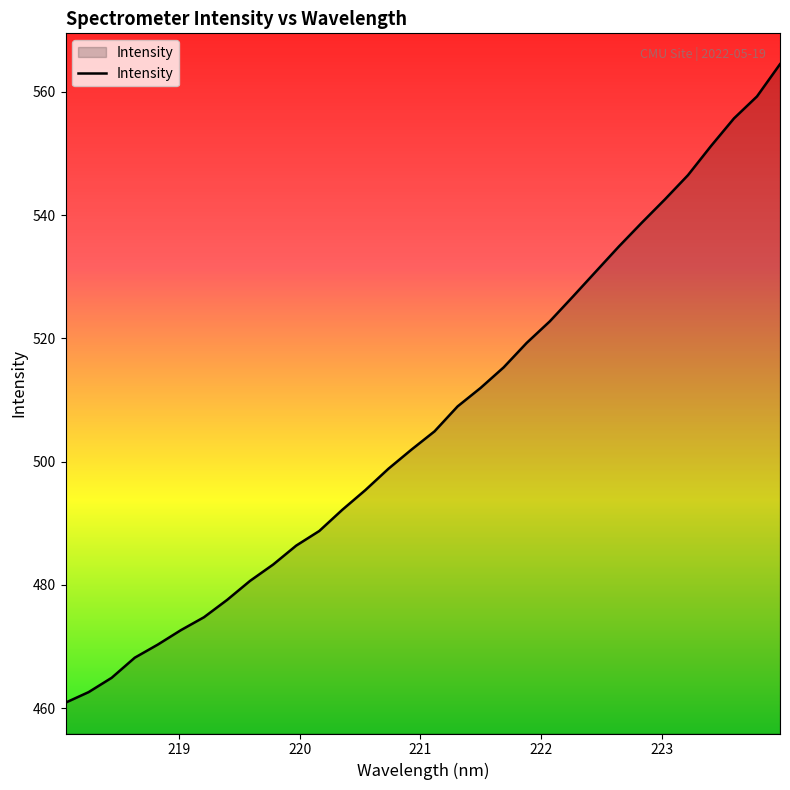

What is the difference between the maximum and minimum values?

103.6